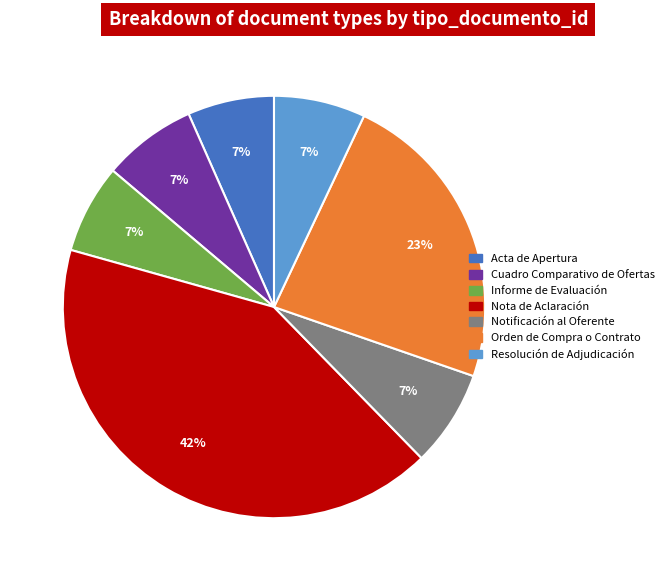

To the nearest percent, what is the difference between the largest and smallest slice percentages?

35%